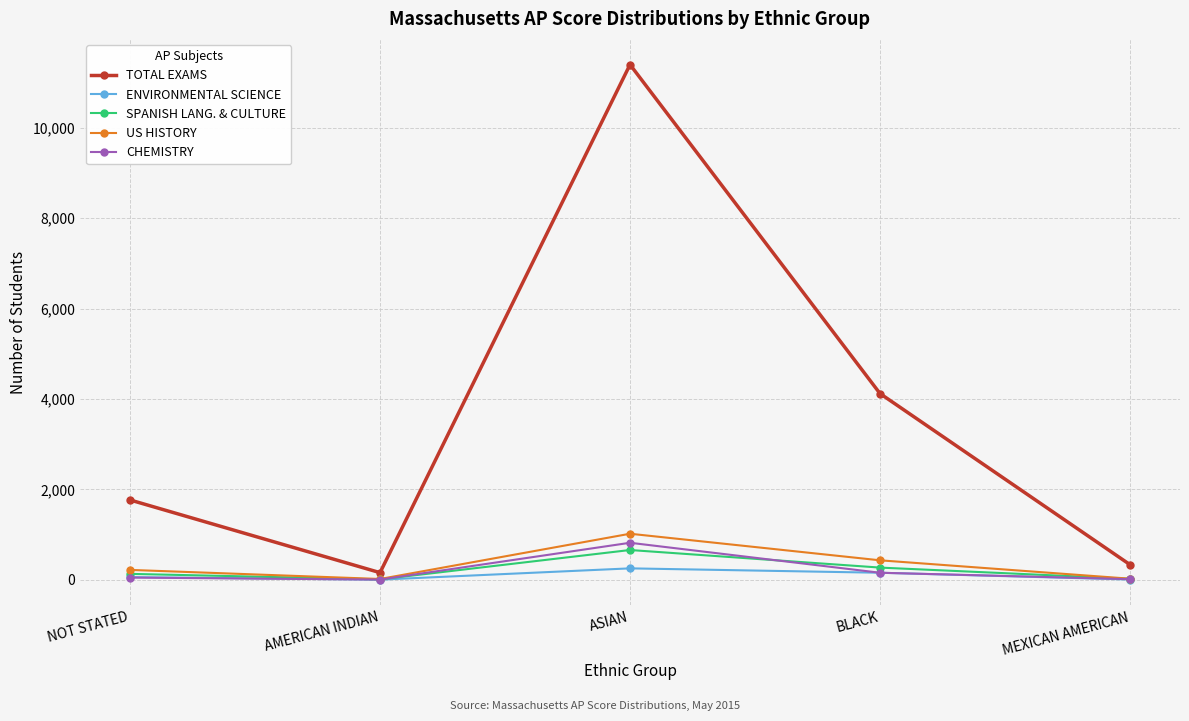

What is the minimum value for ENVIRONMENTAL SCIENCE?

4